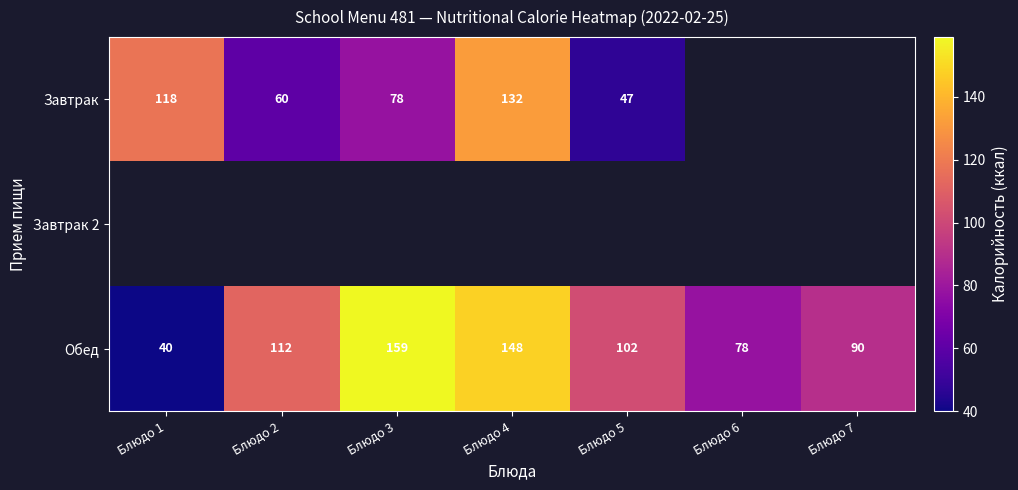

List the labels in order of Обед value, smallest first.

Блюдо 1, Блюдо 6, Блюдо 7, Блюдо 5, Блюдо 2, Блюдо 4, Блюдо 3